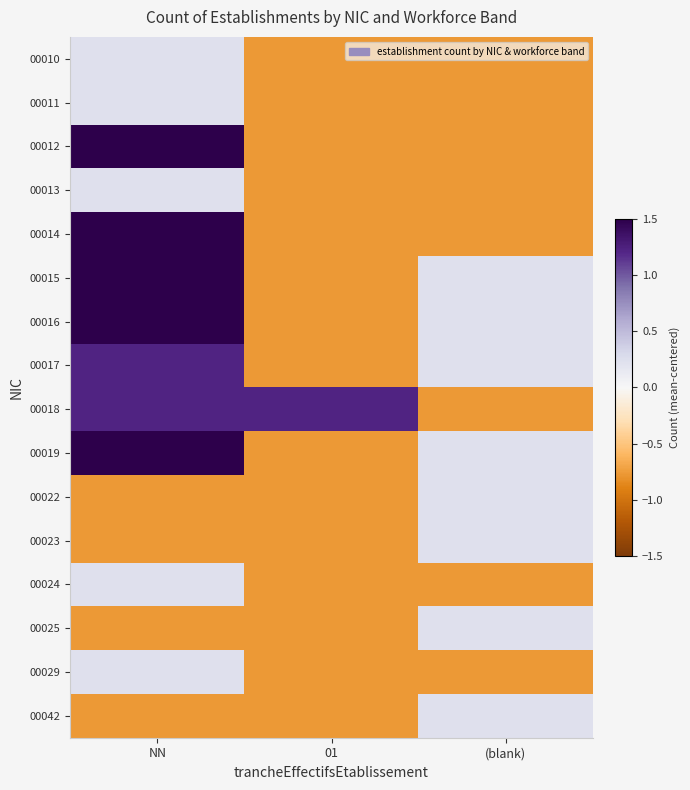

What is the minimum value shown in the chart?

-0.8